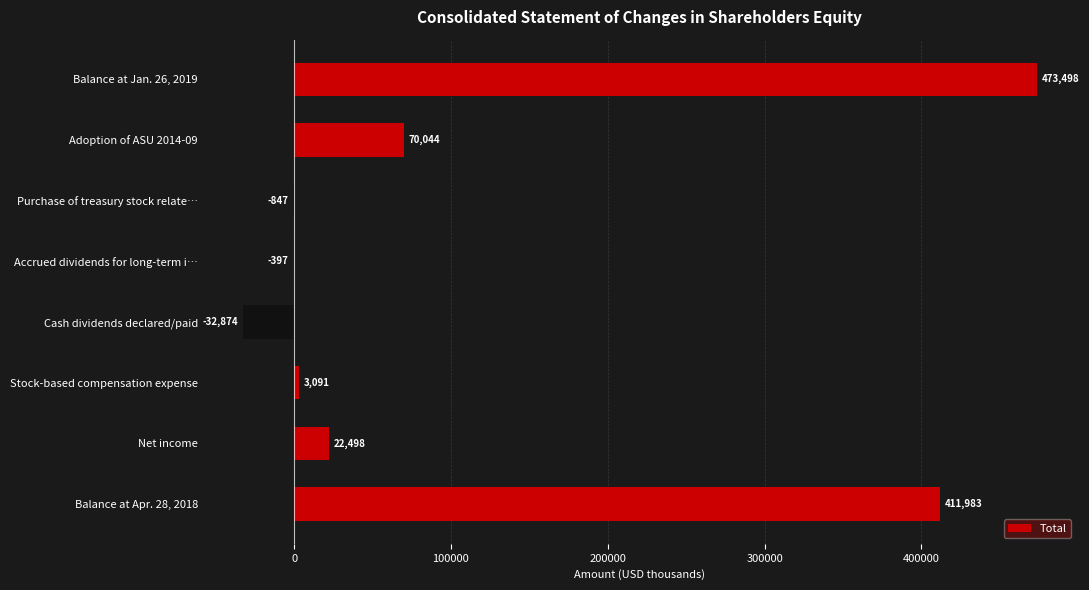

Where is the data nearest to the value 220312?

Adoption of ASU 2014-09